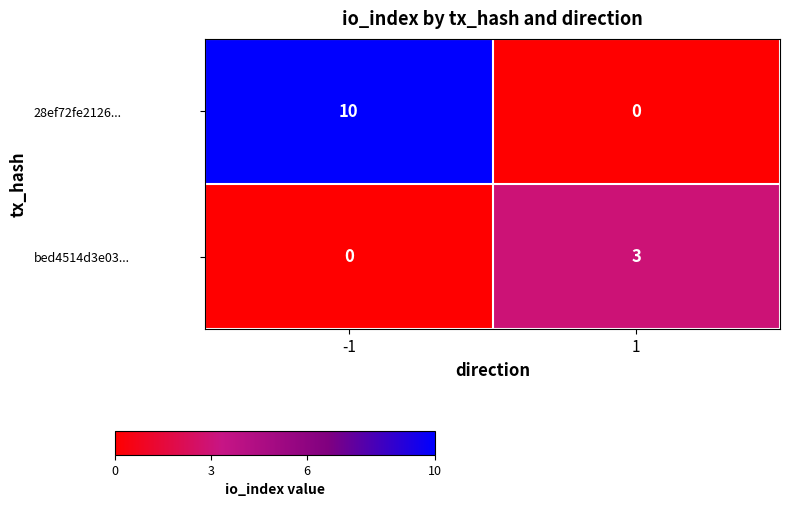

Rank the series by their maximum value, from lowest to highest.

bed4514d3e03..., 28ef72fe2126...